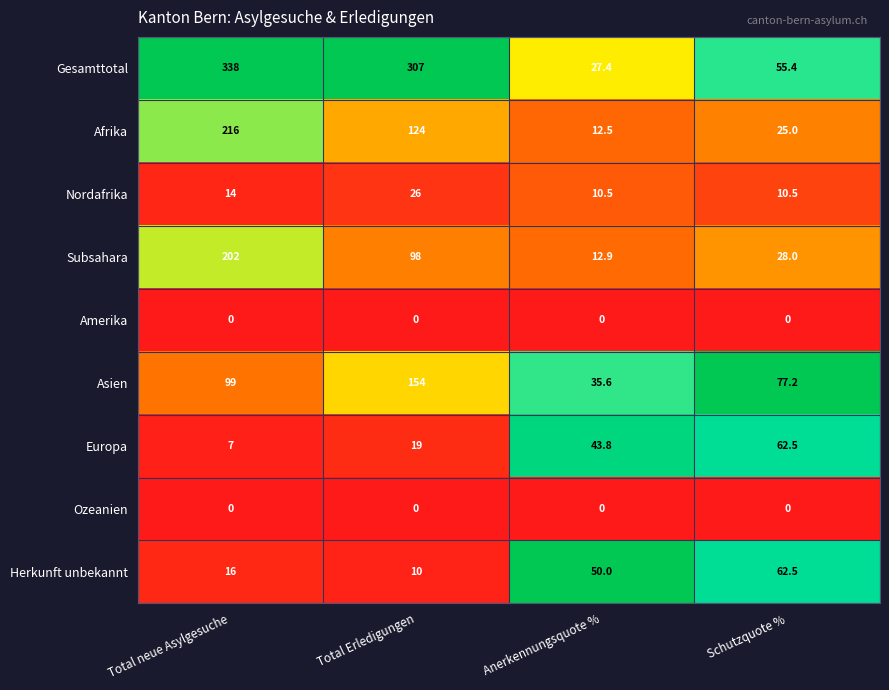

What is the difference between the maximum and minimum values in the Herkunft unbekannt series?

52.5